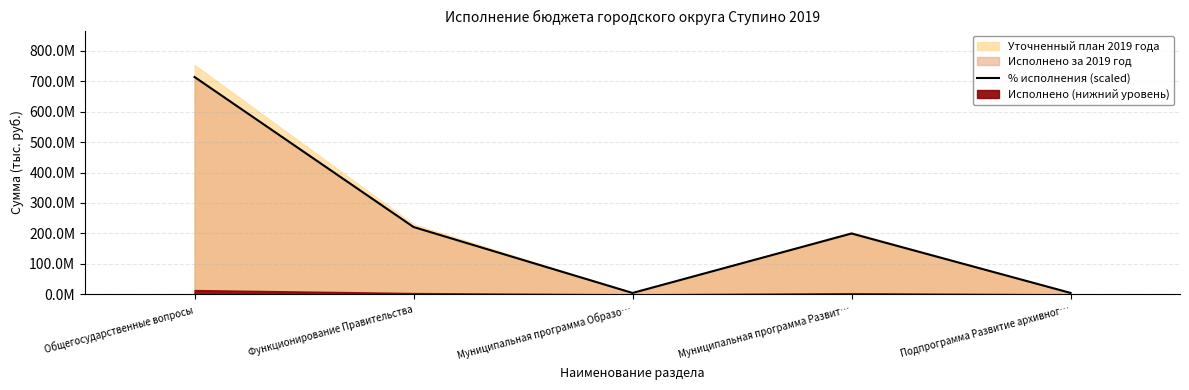

How many data points are less than 199869271?

2